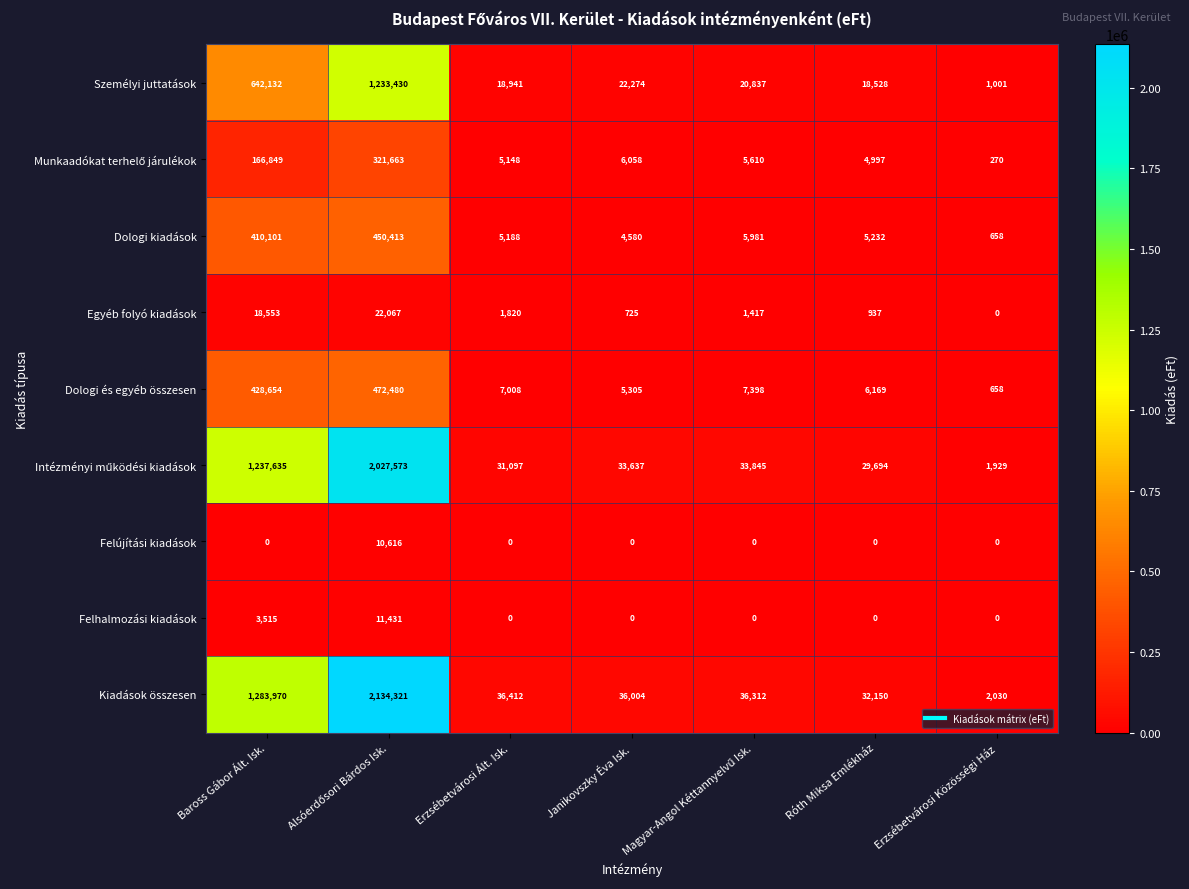

How many distinct data groups are displayed?

9